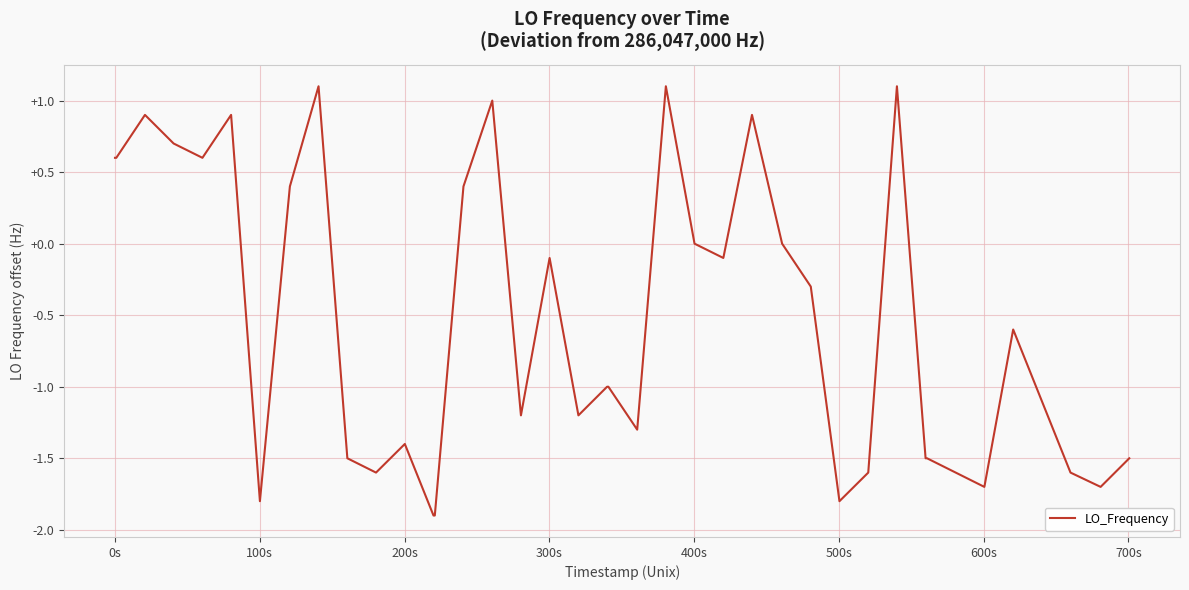

What is the maximum value shown in the chart?

1.1